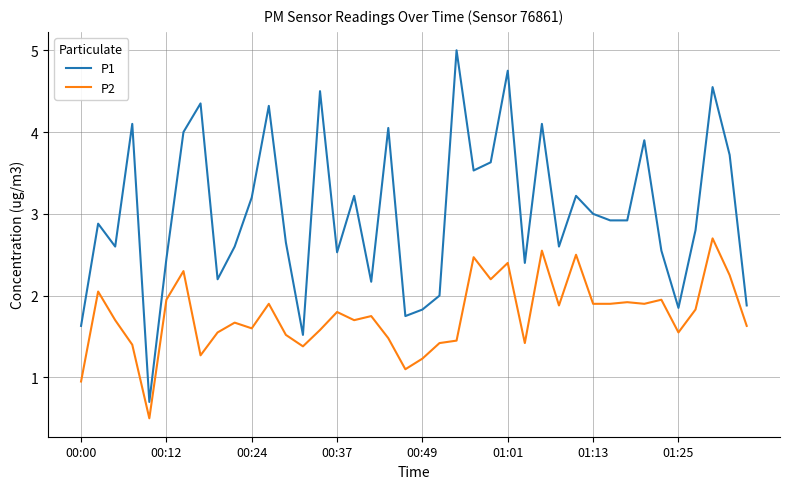

Which series has the widest spread of values?

P1